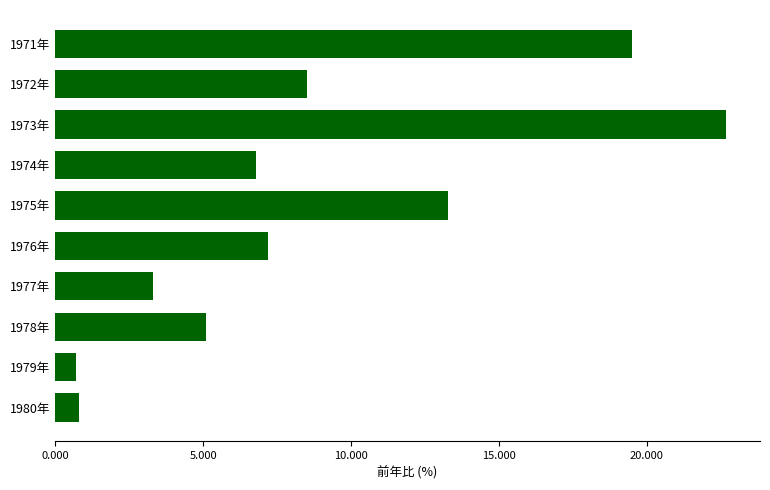

Does the chart contain stacked bars?

No